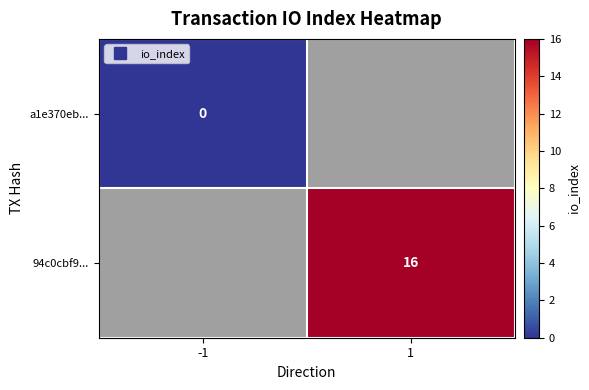

Is the value of a1e370eb... at 1 greater than the value of 94c0cbf9... at -1?

No